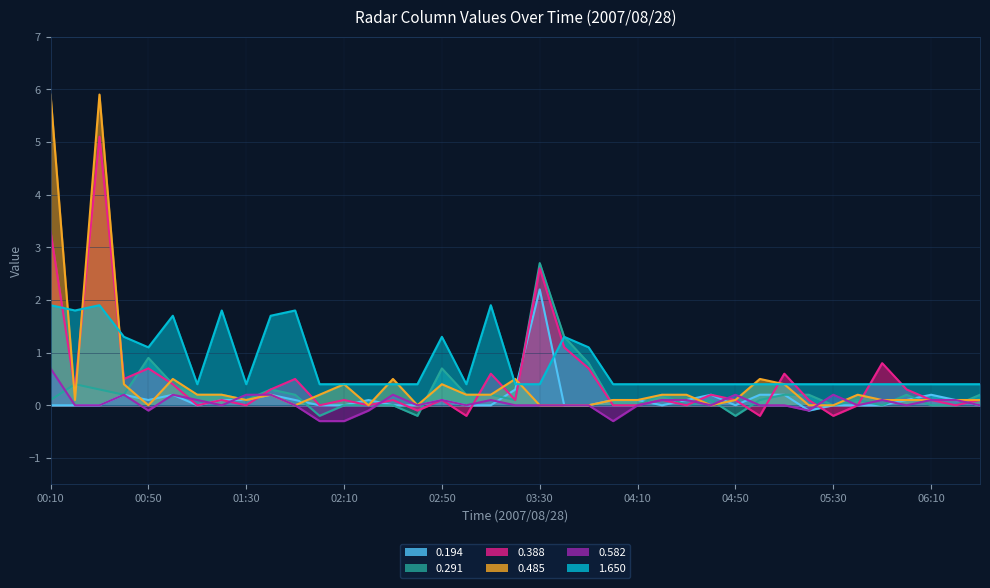

List the series in order of their peak value, lowest first.

0.582, 1.650, 0.194, 0.291, 0.388, 0.485